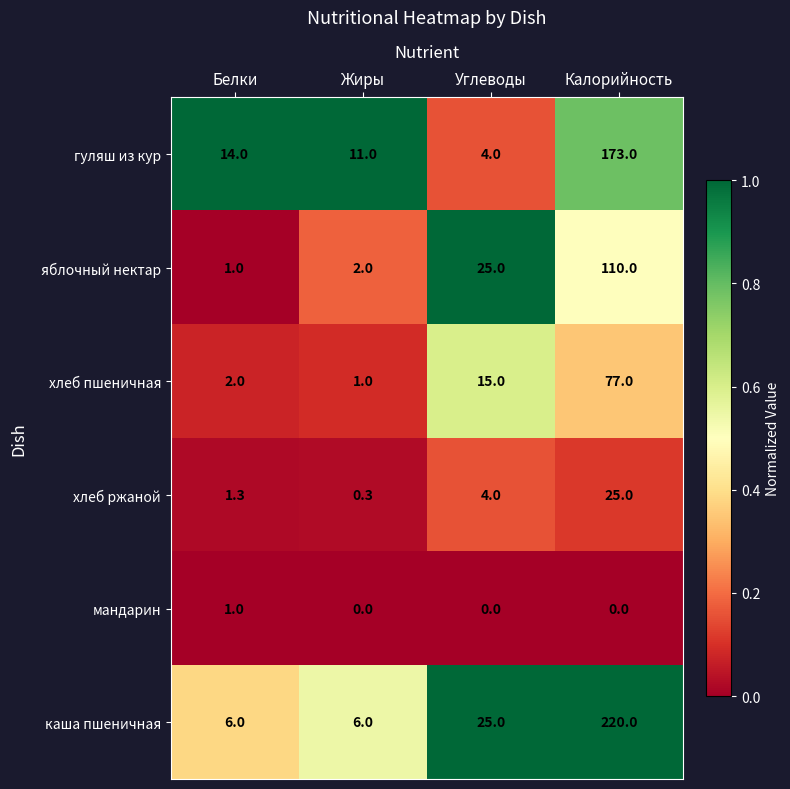

How many values in the мандарин series exceed 0?

1